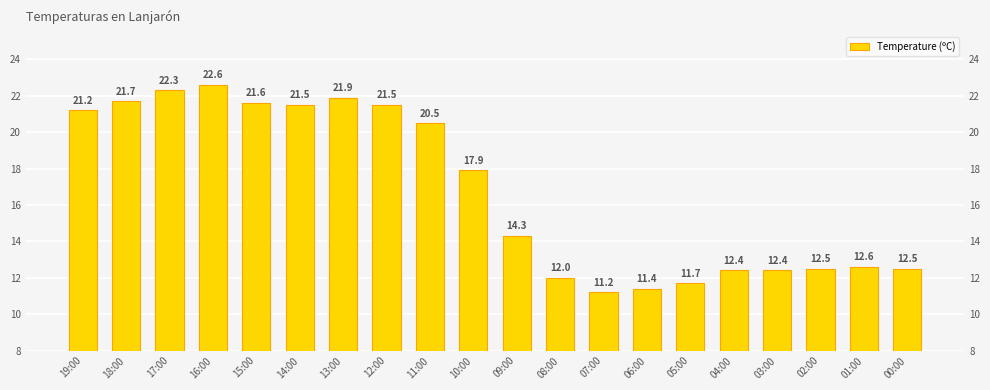

At which label is the value closest to 16?

09:00